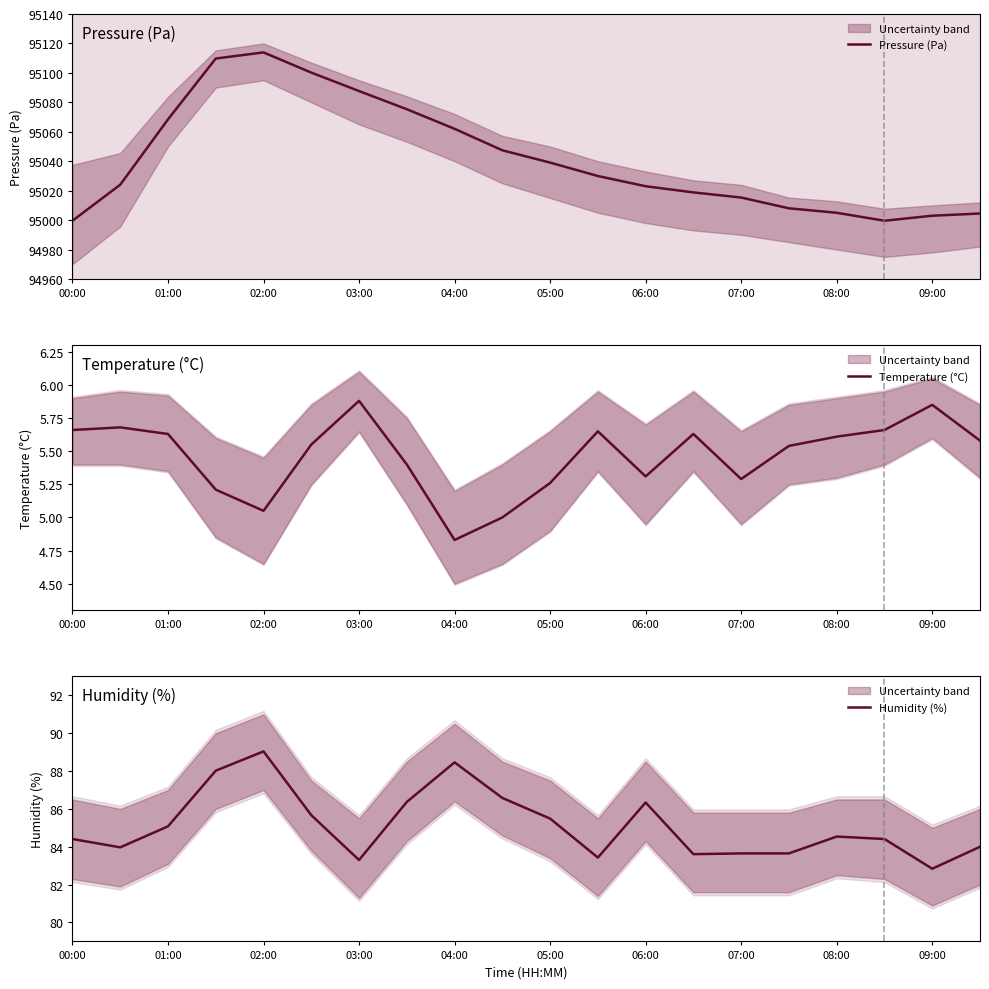

Reading left to right, list all the values displayed in this chart.

Pressure (Pa): 94999.6	95024.0	95068.4	95109.8	95113.9	95100.2	95087.7	95075.3	95062.0	95047.4	95039.1	95029.9	95023.0	95018.8	95015.3	95008.0	95005.0	94999.6	95003.0	95004.5
Temperature (°C): 5.7	5.7	5.6	5.2	5.0	5.5	5.9	5.4	4.8	5.0	5.3	5.7	5.3	5.6	5.3	5.5	5.6	5.7	5.8	5.6
Humidity (%): 84.4	84.0	85.1	88.0	89.0	85.7	83.3	86.4	88.5	86.6	85.5	83.4	86.3	83.6	83.7	83.7	84.5	84.4	82.8	84.0